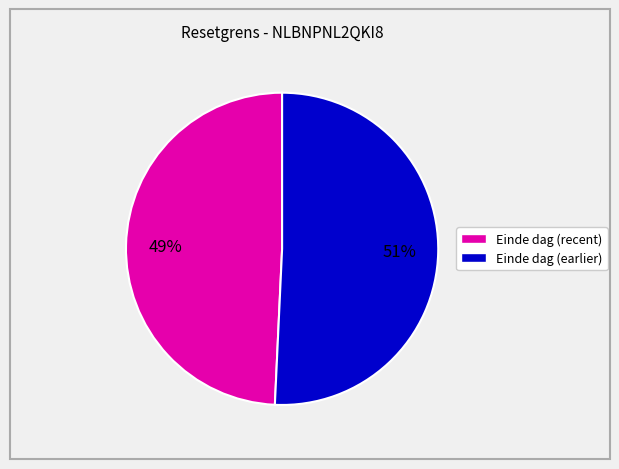

How many segments does this pie chart have?

2